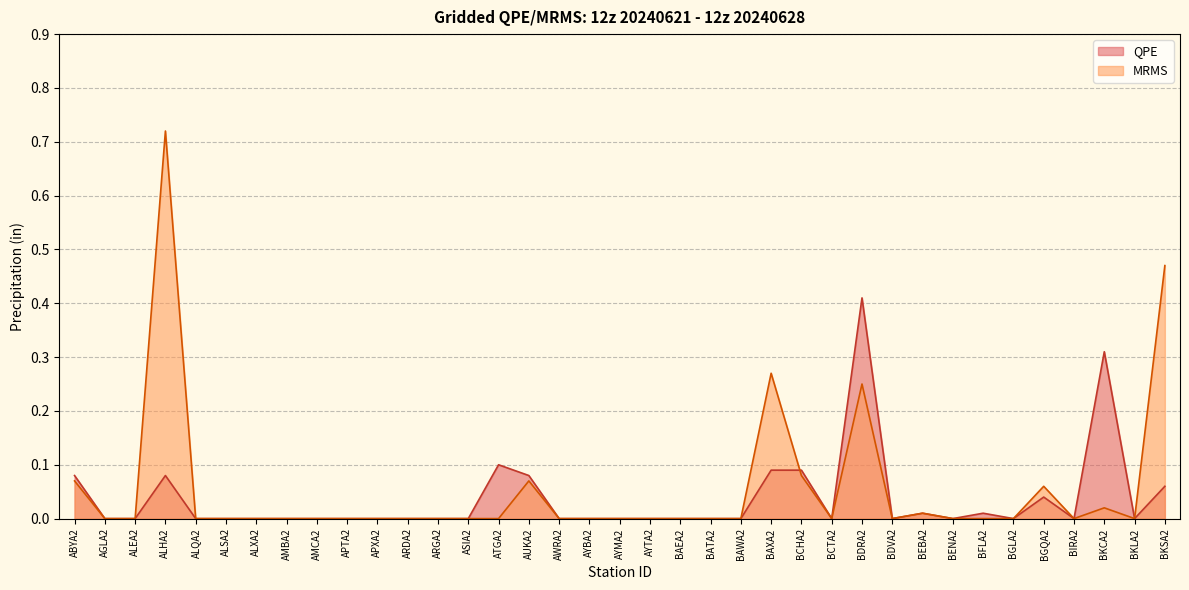

Which series has the largest total across all categories?

MRMS